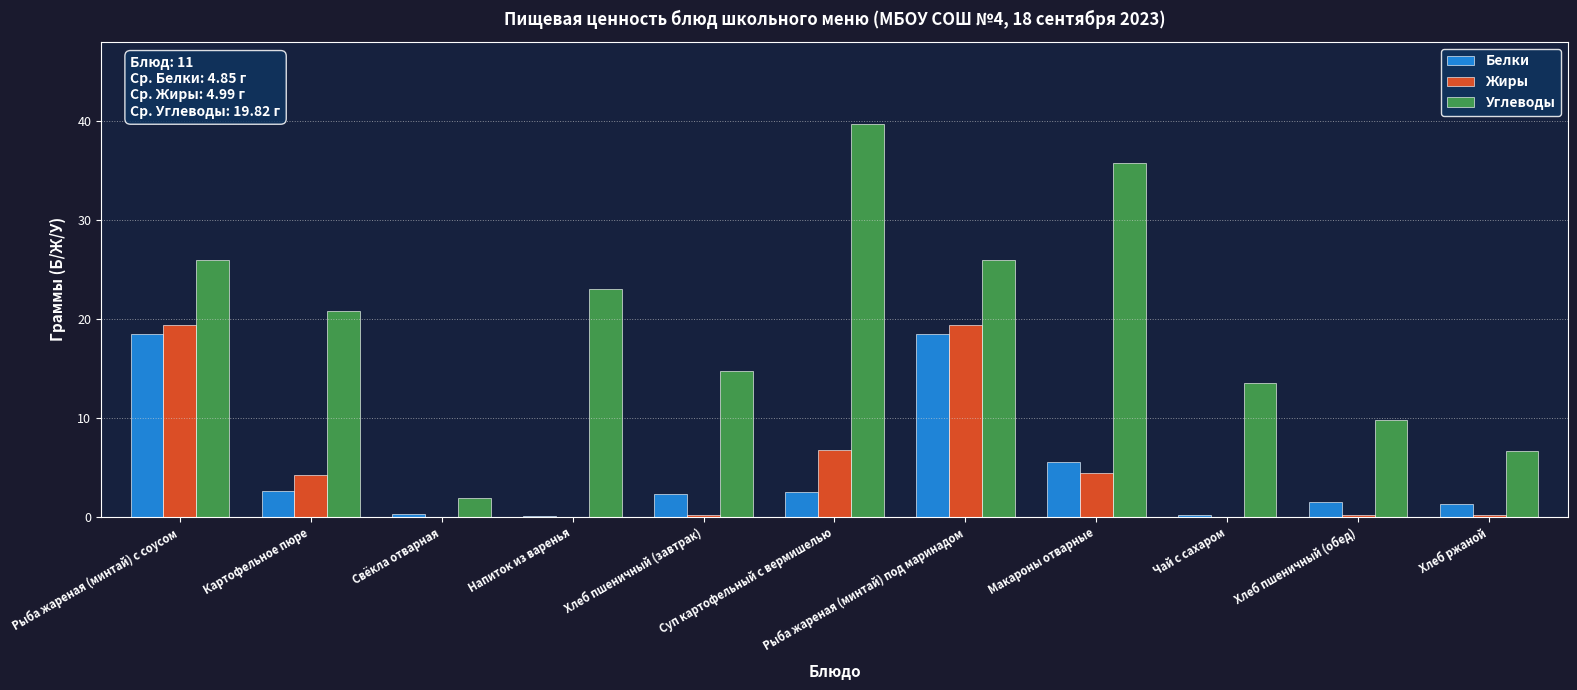

What is the maximum value shown in the chart?

39.7